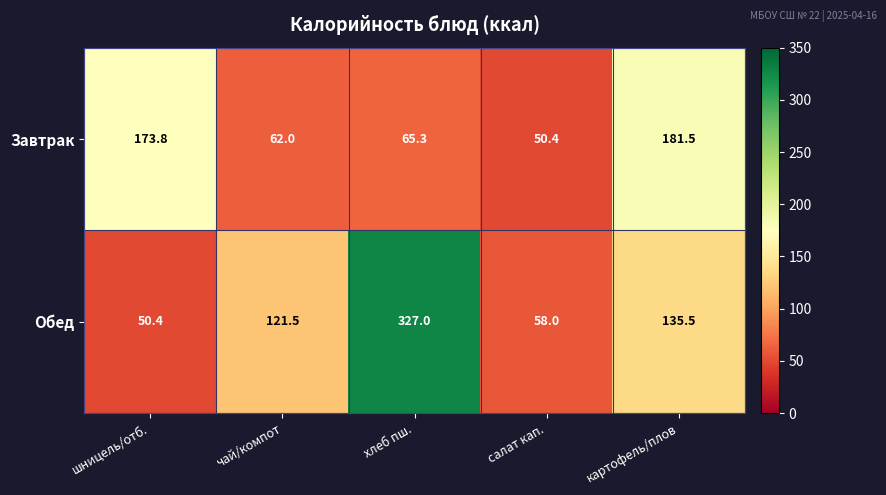

How many distinct data groups are displayed?

2